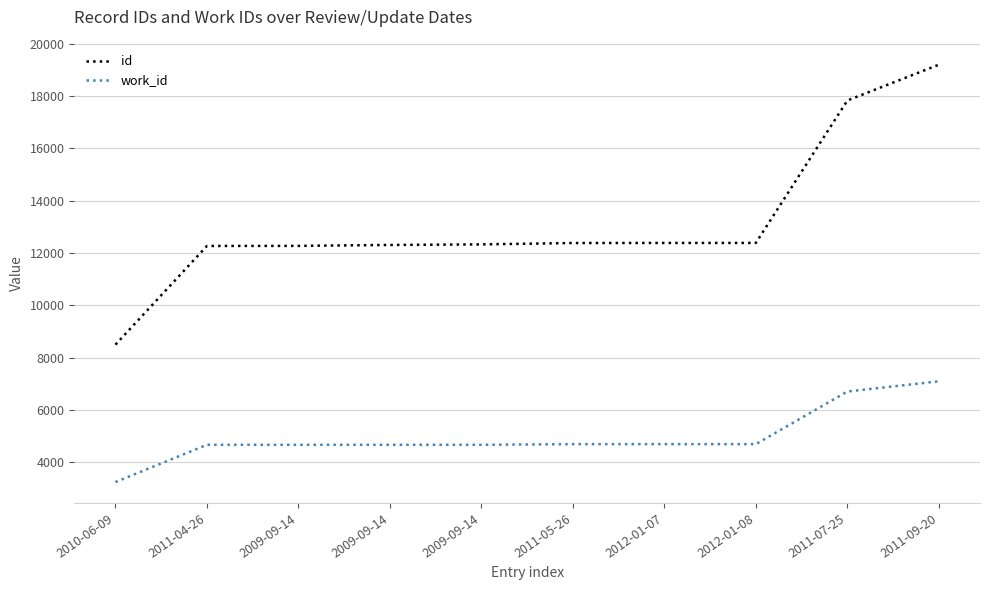

True or false: work_id has a value of 6394 at 2009-09-14.

False